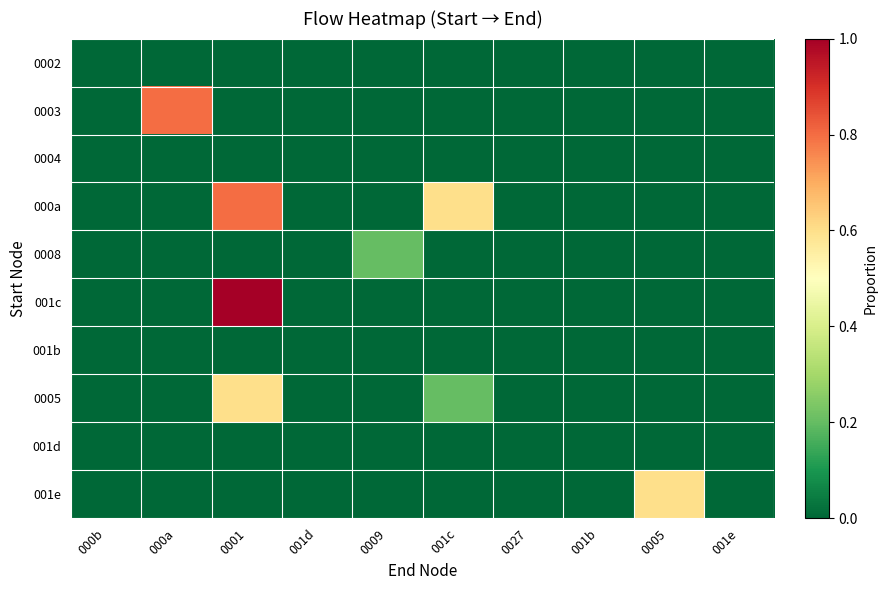

Reading right to left, list all the values displayed in this chart.

0002: 001e=0.0	0005=0.0	001b=0.0	0027=0.0	001c=0.0	0009=0.0	001d=0.0	0001=0.0	000a=0.0	000b=0.0
0003: 001e=0.0	0005=0.0	001b=0.0	0027=0.0	001c=0.0	0009=0.0	001d=0.0	0001=0.0	000a=0.8	000b=0.0
0004: 001e=0.0	0005=0.0	001b=0.0	0027=0.0	001c=0.0	0009=0.0	001d=0.0	0001=0.0	000a=0.0	000b=0.0
000a: 001e=0.0	0005=0.0	001b=0.0	0027=0.0	001c=0.6	0009=0.0	001d=0.0	0001=0.8	000a=0.0	000b=0.0
0008: 001e=0.0	0005=0.0	001b=0.0	0027=0.0	001c=0.0	0009=0.2	001d=0.0	0001=0.0	000a=0.0	000b=0.0
001c: 001e=0.0	0005=0.0	001b=0.0	0027=0.0	001c=0.0	0009=0.0	001d=0.0	0001=1.0	000a=0.0	000b=0.0
001b: 001e=0.0	0005=0.0	001b=0.0	0027=0.0	001c=0.0	0009=0.0	001d=0.0	0001=0.0	000a=0.0	000b=0.0
0005: 001e=0.0	0005=0.0	001b=0.0	0027=0.0	001c=0.2	0009=0.0	001d=0.0	0001=0.6	000a=0.0	000b=0.0
001d: 001e=0.0	0005=0.0	001b=0.0	0027=0.0	001c=0.0	0009=0.0	001d=0.0	0001=0.0	000a=0.0	000b=0.0
001e: 001e=0.0	0005=0.6	001b=0.0	0027=0.0	001c=0.0	0009=0.0	001d=0.0	0001=0.0	000a=0.0	000b=0.0